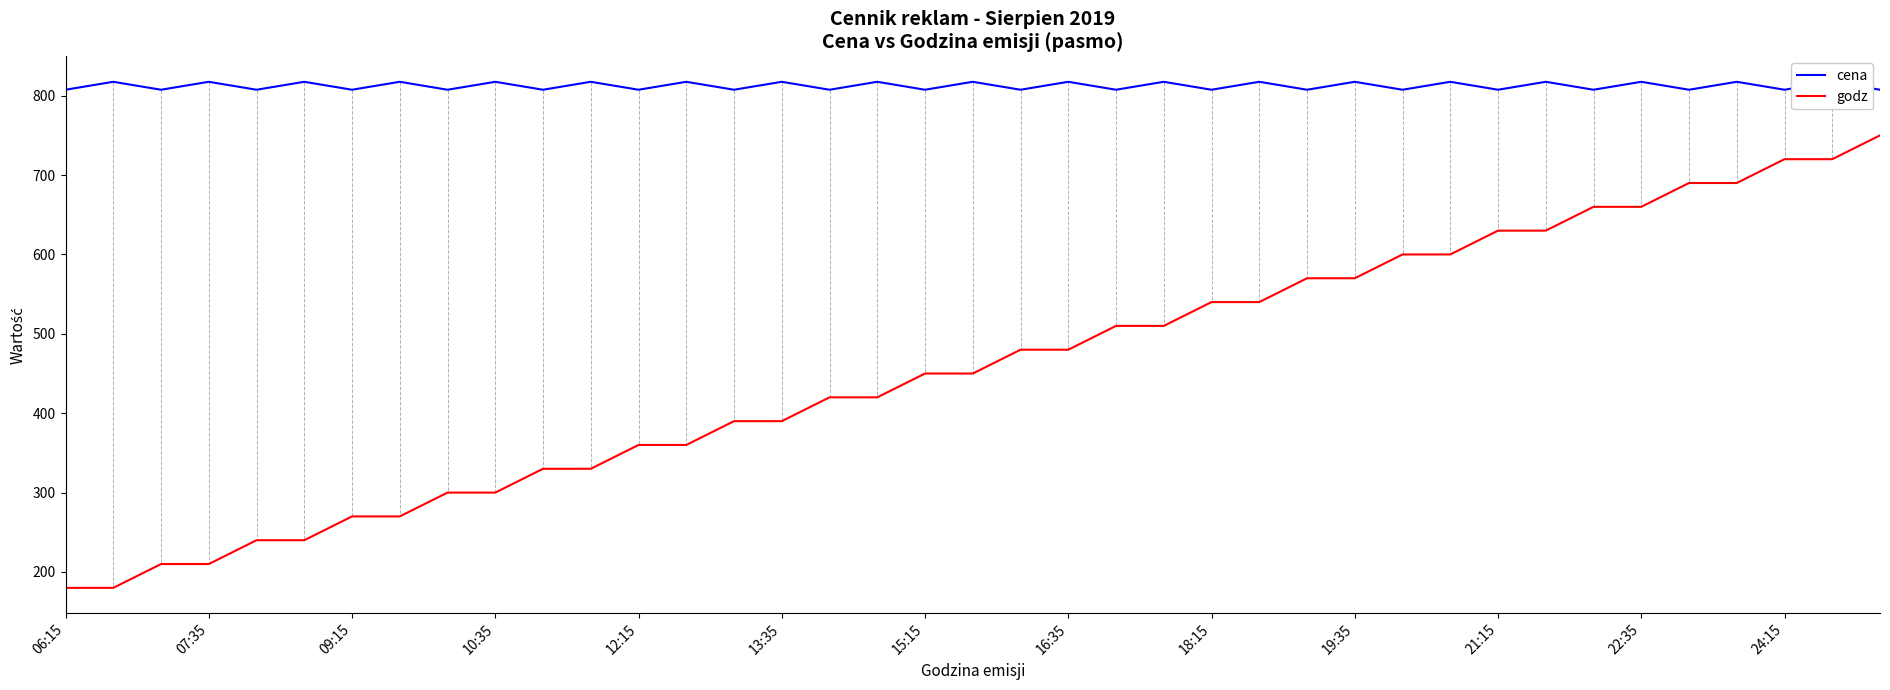

What is the highest value of the godz series?

750